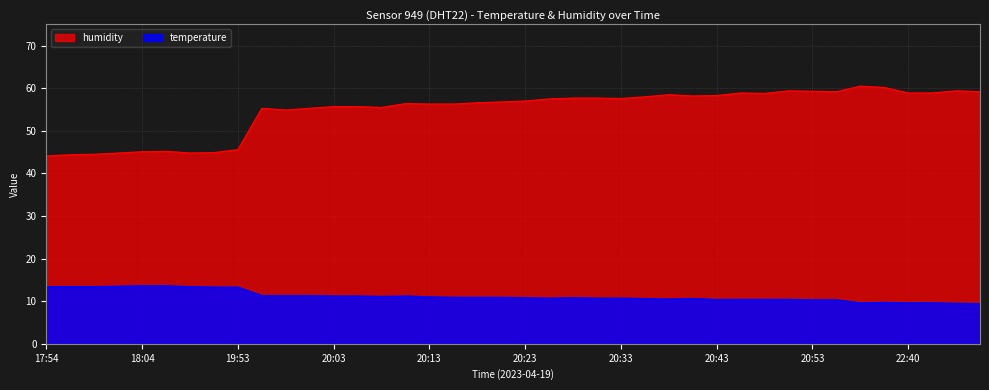

Which category has the highest value across all series?

22:35